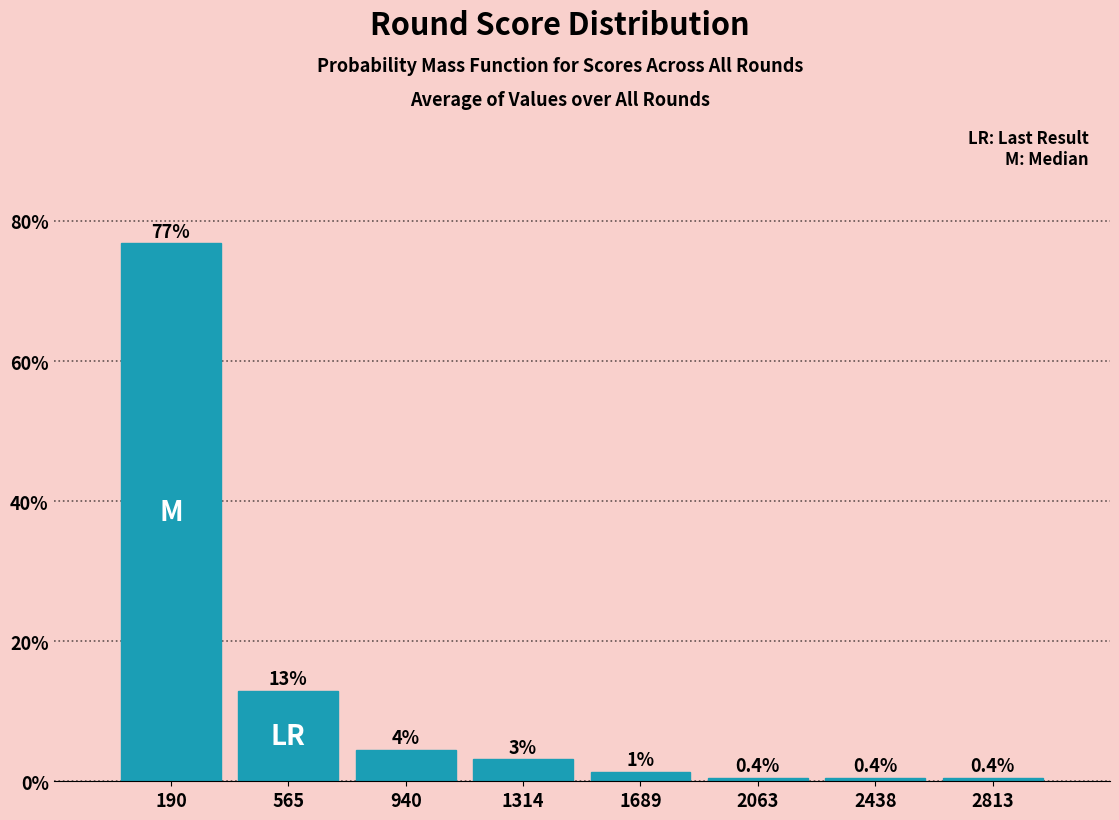

Which range on the x-axis has the tallest bar?

0 to 400